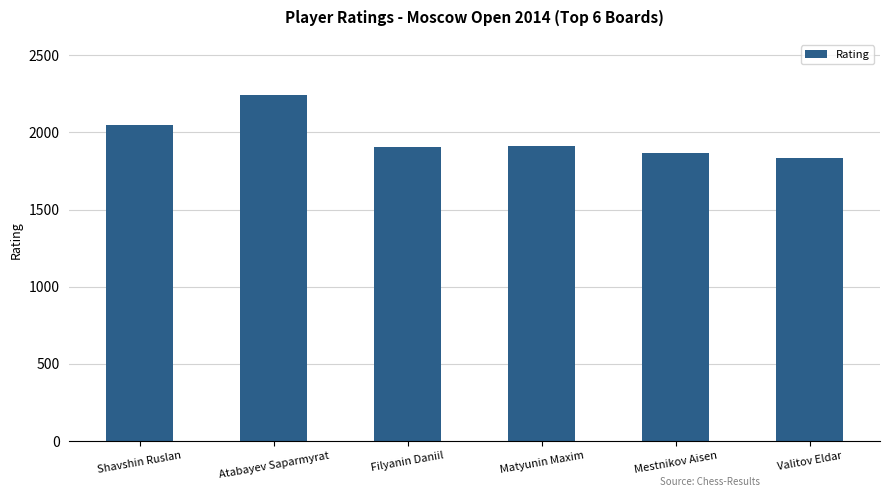

Is it true that the value at Valitov Eldar is 584?

False